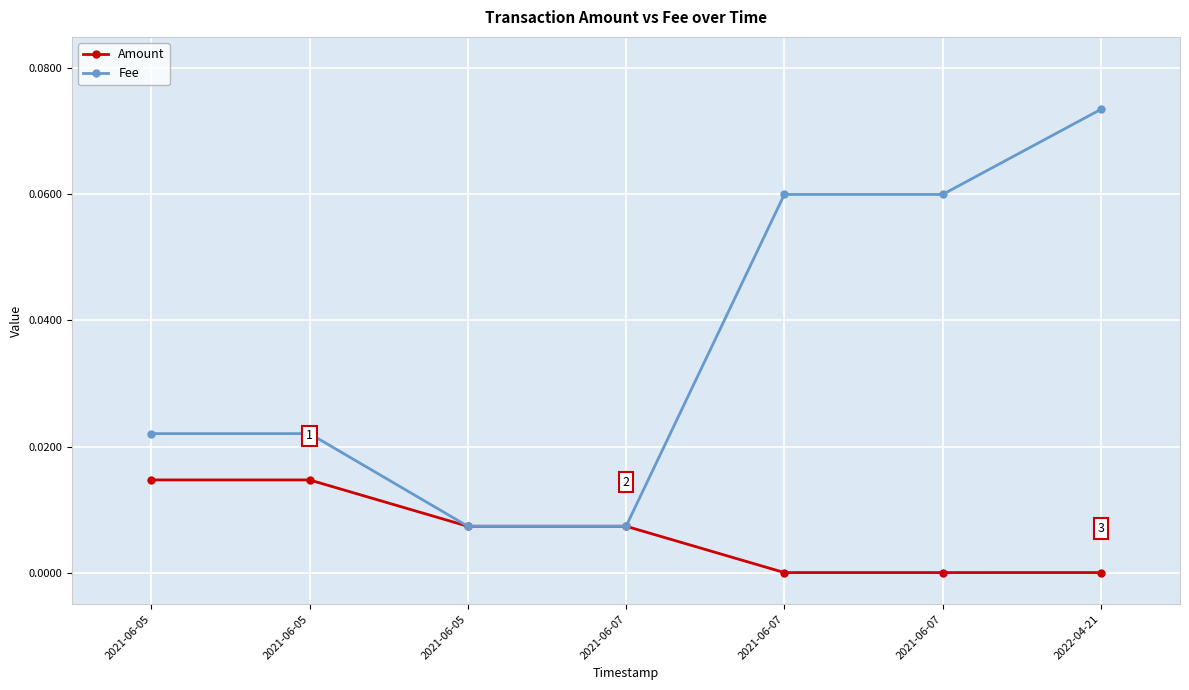

What is the label of the 5th point from the left?

2021-06-07